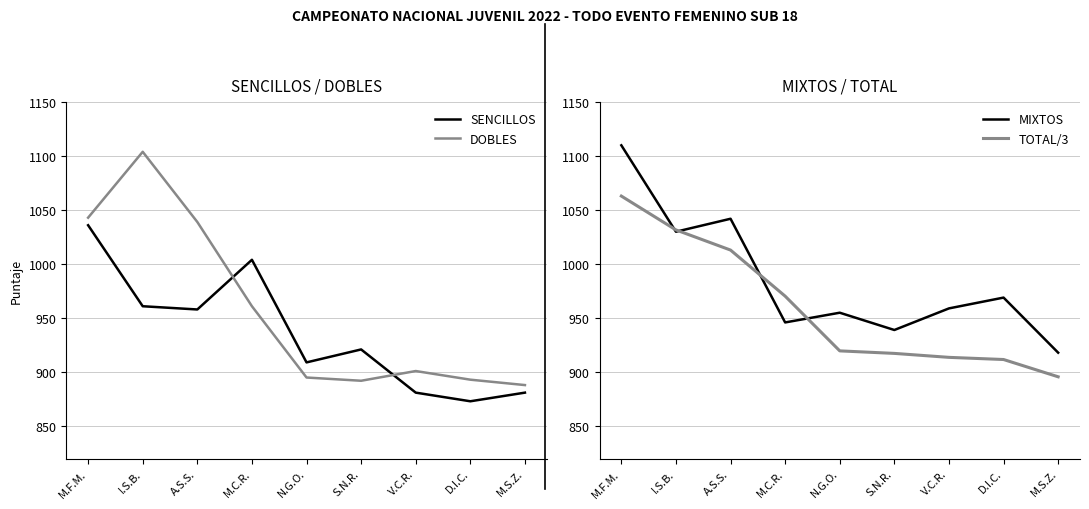

How many interior local peaks does the MIXTOS series have?

3